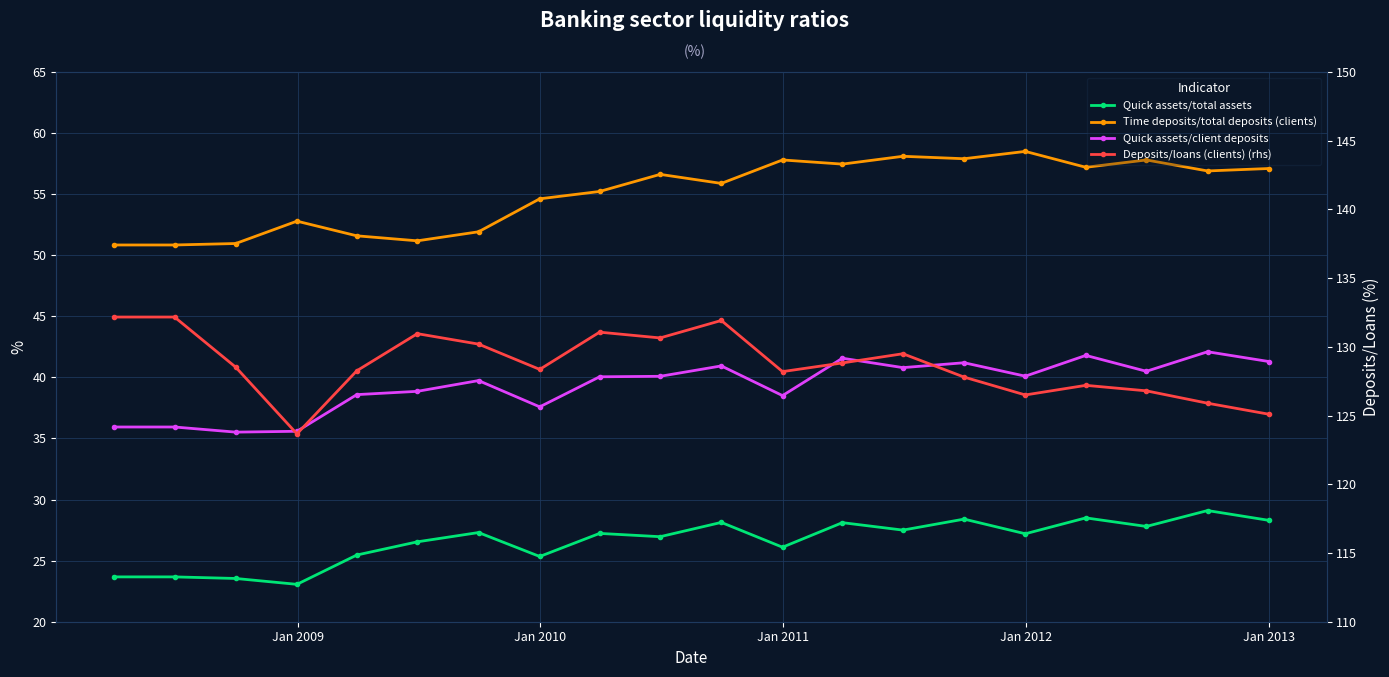

Reading right to left, what are all the values shown in this chart?

Quick assets/total assets: 28.3	29.1	27.8	28.5	27.2	28.4	27.5	28.1	26.1	28.1	27.0	27.2	25.3	27.3	26.5	25.5	23.1	23.5	23.7	23.7
Time deposits/total deposits (clients): 57.1	56.9	57.8	57.2	58.5	57.9	58.1	57.5	57.8	55.9	56.6	55.2	54.6	51.9	51.2	51.6	52.8	51.0	50.8	50.8
Quick assets/client deposits: 41.3	42.1	40.5	41.8	40.1	41.2	40.8	41.6	38.5	40.9	40.1	40.0	37.6	39.7	38.9	38.6	35.6	35.5	35.9	35.9
Deposits/loans (clients) (rhs): 125.1	125.9	126.8	127.2	126.5	127.8	129.5	128.8	128.2	131.9	130.7	131.1	128.4	130.2	131.0	128.3	123.7	128.5	132.2	132.2